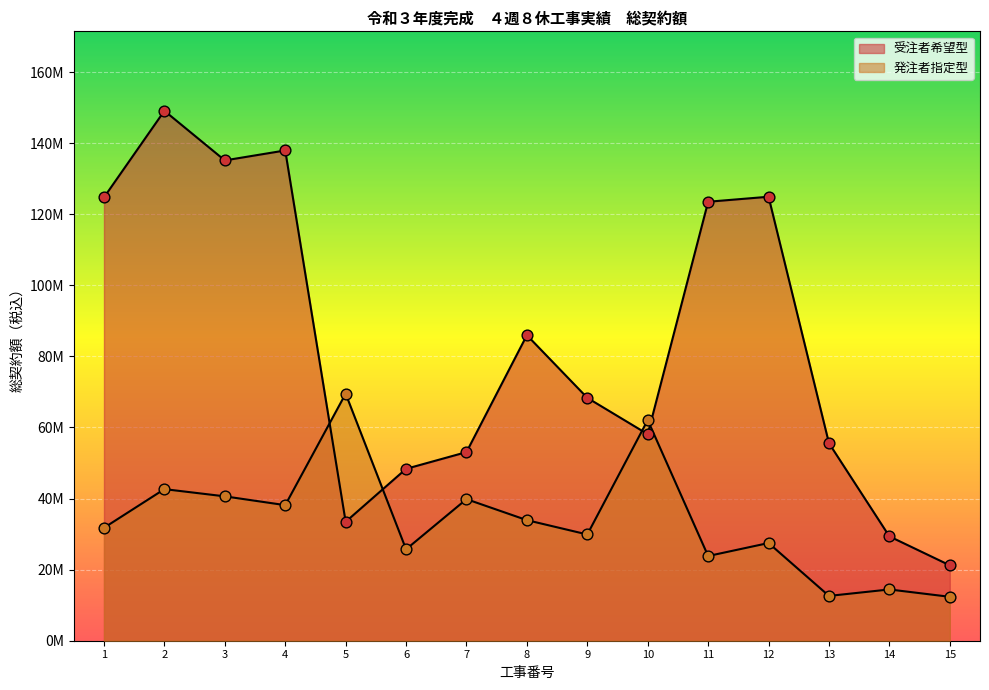

Which series has the largest Y range (max minus min)?

受注者希望型